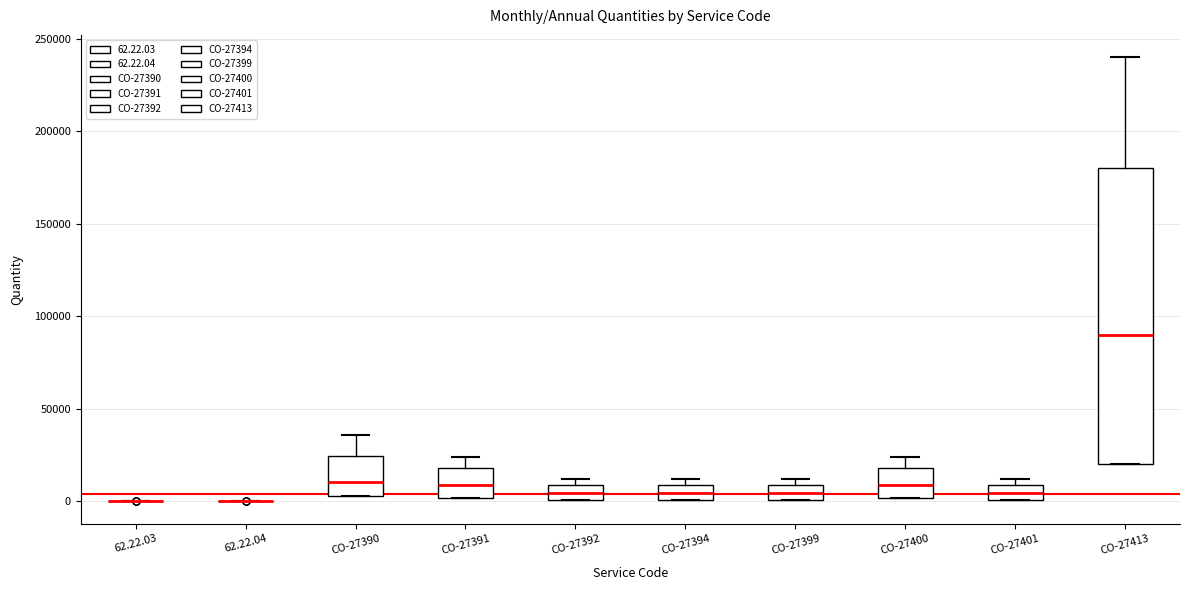

Reading left to right, transcribe this box plot: for each box, give where its median line is, the range the box spans, and where its two whiskers end, as read against the y-axis. The values are not printed on the chart, so give them approximately, as read against the axis.

62.22.03: box collapsed to a line at 0, whiskers 0 to 0
62.22.04: box collapsed to a line at 0, whiskers 0 to 0
CO-27390: median 10000, box 5000 to 25000, whiskers 5000 to 35000
CO-27391: median 10000, box 0 to 20000, whiskers 0 to 25000
CO-27392: median 5000, box 0 to 10000, whiskers 0 to 10000 (just above the box's upper edge)
CO-27394: median 5000, box 0 to 10000, whiskers 0 to 10000 (just above the box's upper edge)
CO-27399: median 5000, box 0 to 10000, whiskers 0 to 10000 (just above the box's upper edge)
CO-27400: median 10000, box 0 to 20000, whiskers 0 to 25000
CO-27401: median 5000, box 0 to 10000, whiskers 0 to 10000 (just above the box's upper edge)
CO-27413: median 90000, box 20000 to 180000, whiskers 20000 to 240000